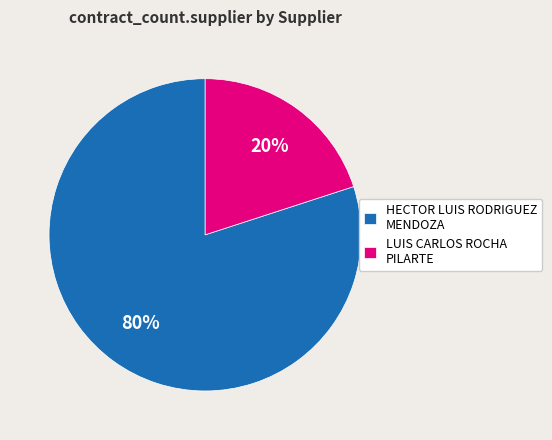

What percentage is the HECTOR LUIS RODRIGUEZ MENDOZA slice, to the nearest percent?

80%